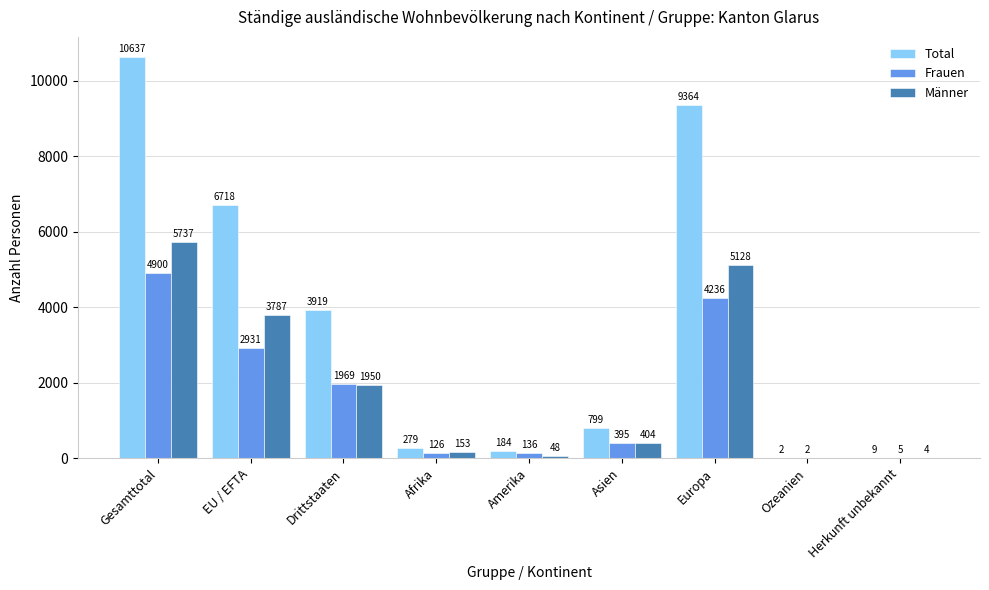

At which category is the sum across all series the highest?

Gesamttotal